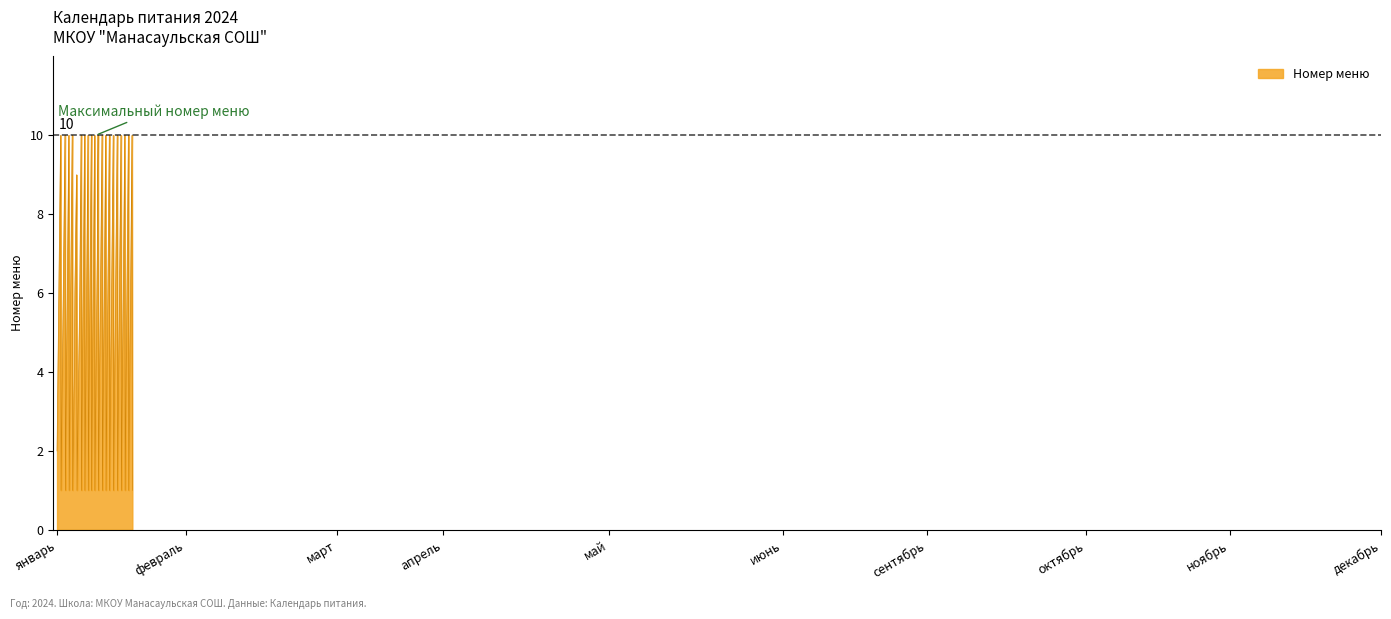

What is the maximum value shown in the chart?

10